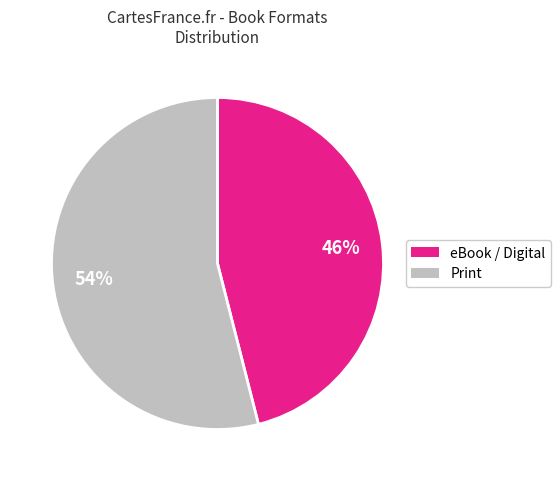

How many segments does this pie chart have?

2